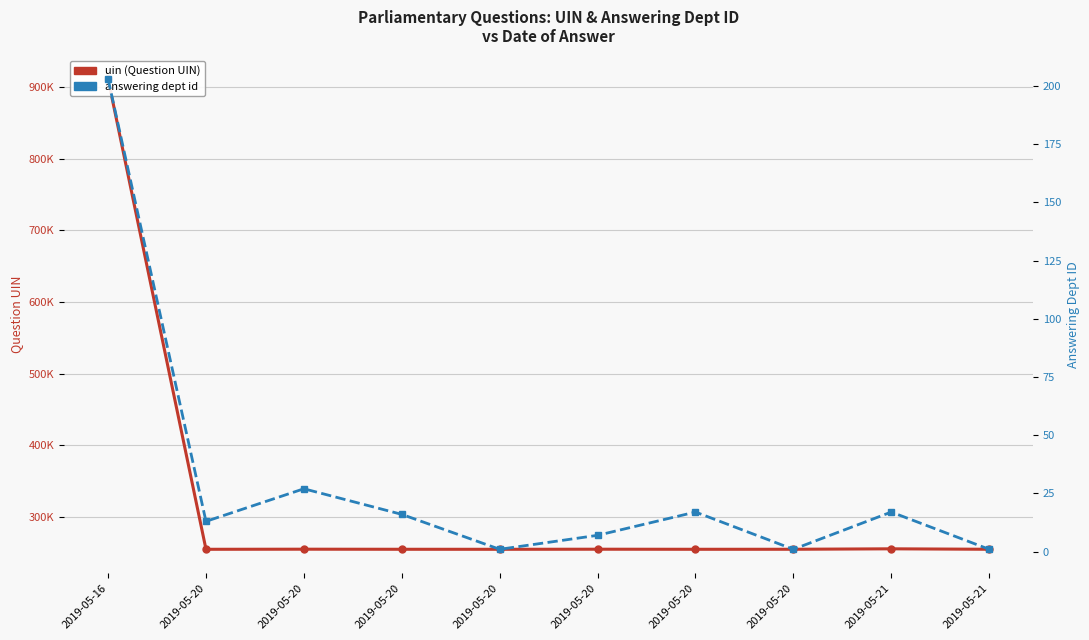

What are all the series names shown in the legend?

uin (Question UIN), answering dept id